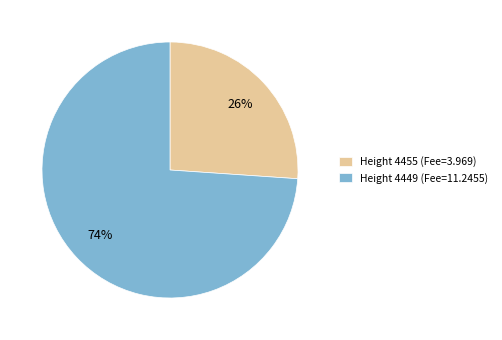

Combined, do Height 4455 (Fee=3.969) and Height 4449 (Fee=11.2455) account for over 50%?

Yes